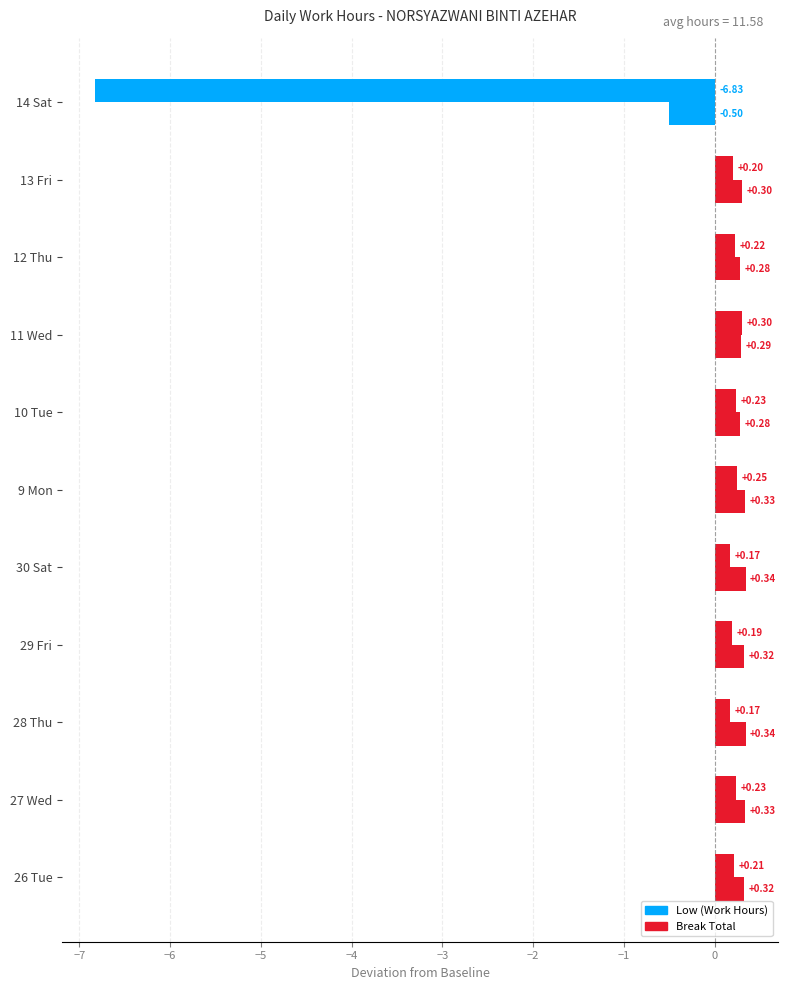

How many distinct data groups are displayed?

2